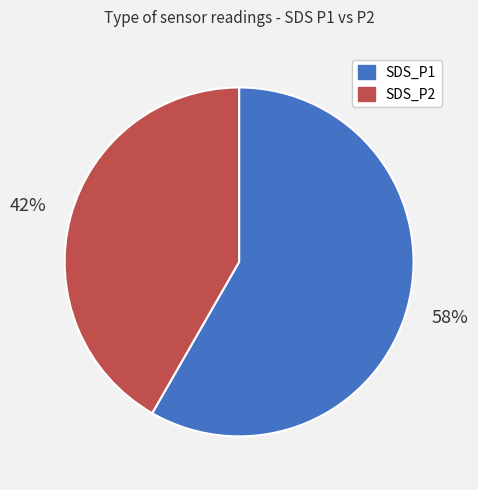

Rank the categories by value from highest to lowest.

SDS_P1, SDS_P2